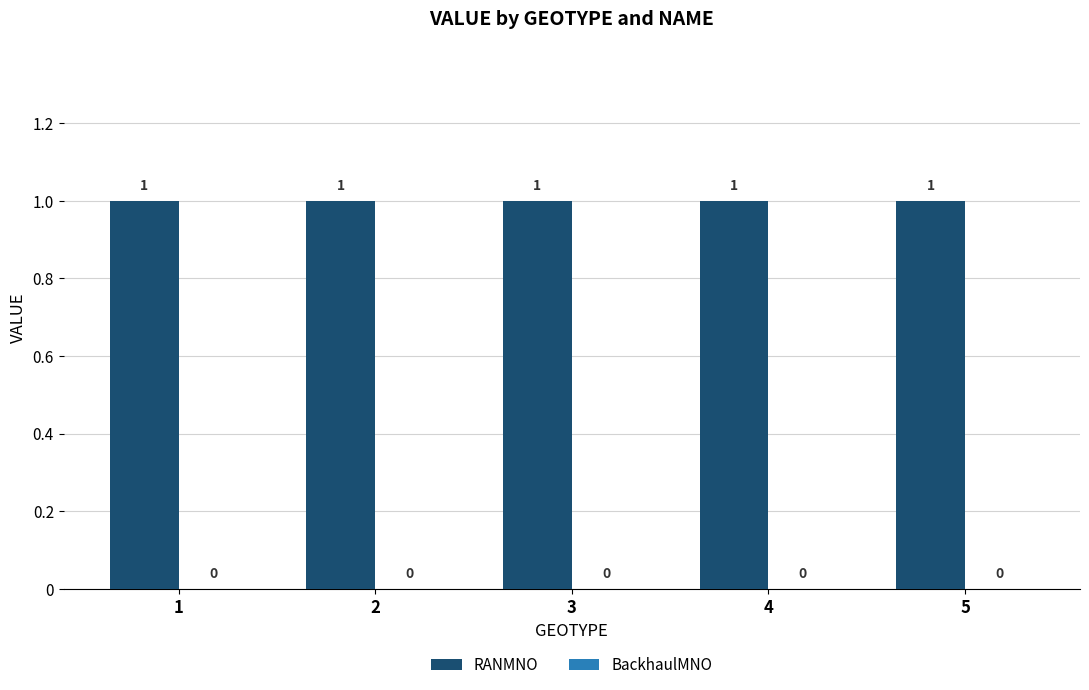

Does the chart contain stacked bars?

No